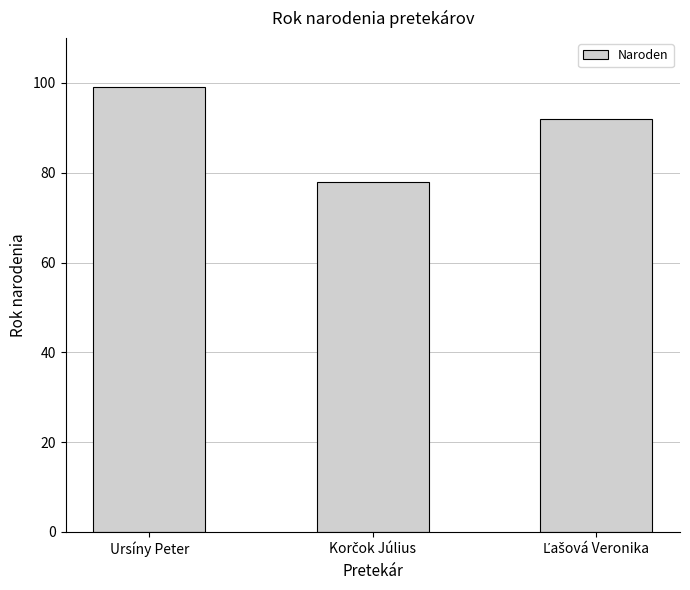

What is the smallest value displayed?

78